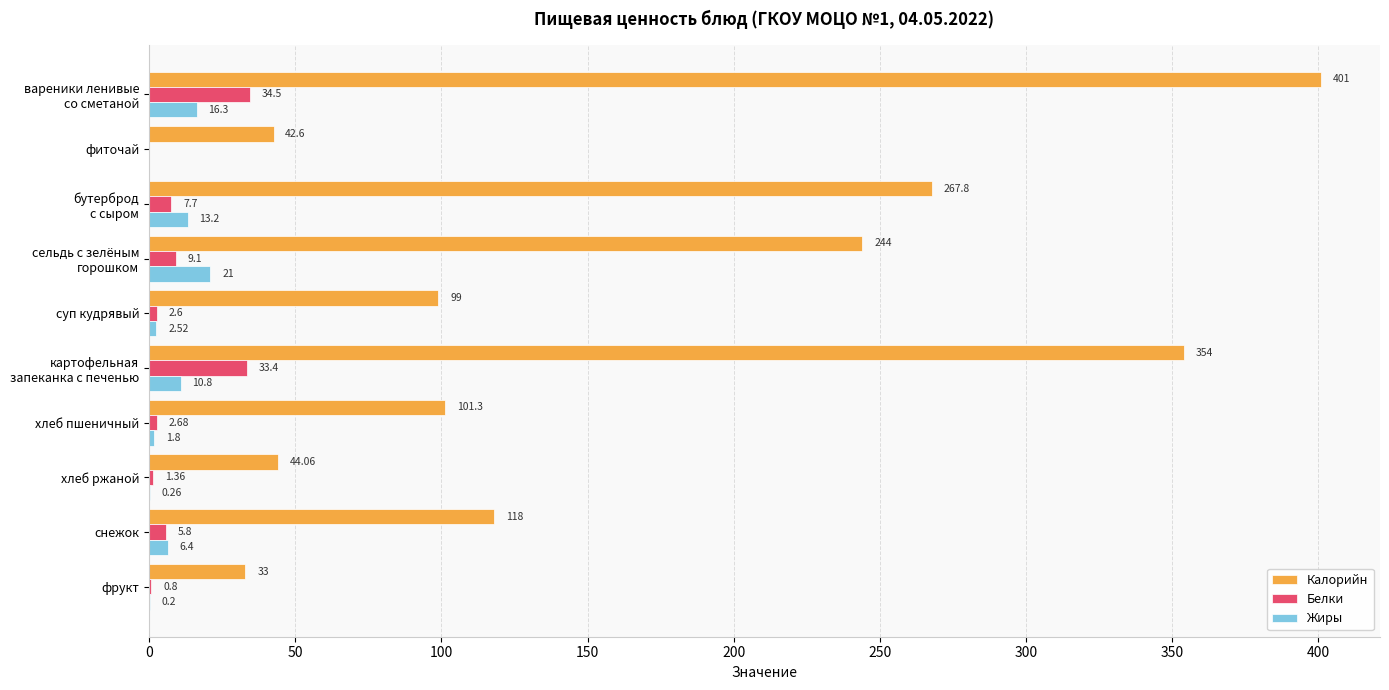

What is the sum of the Калорийн values at хлеб ржаной and фрукт?

77.1